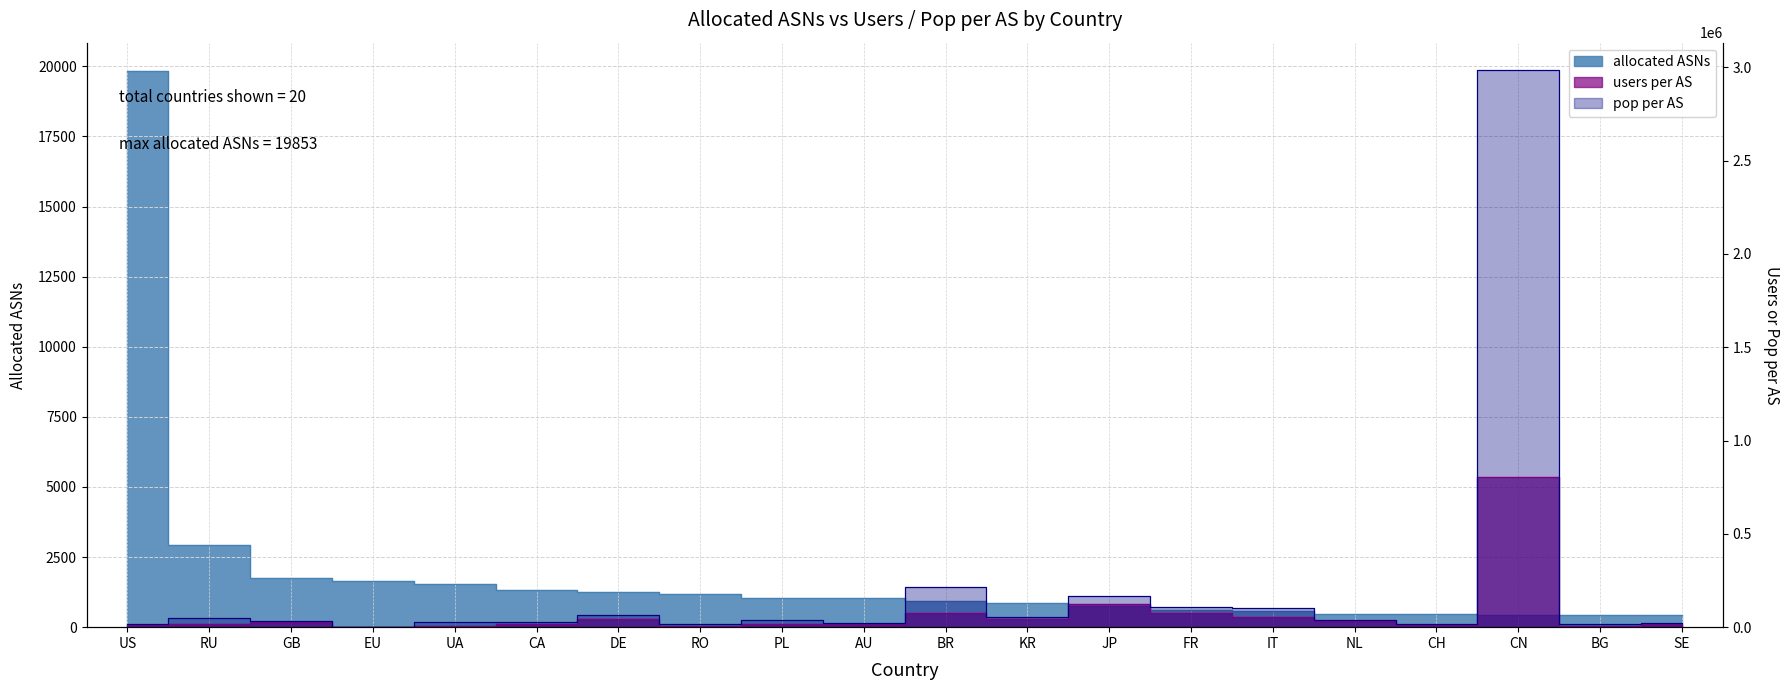

Is it true that allocated ASNs equals 776 at GB?

False